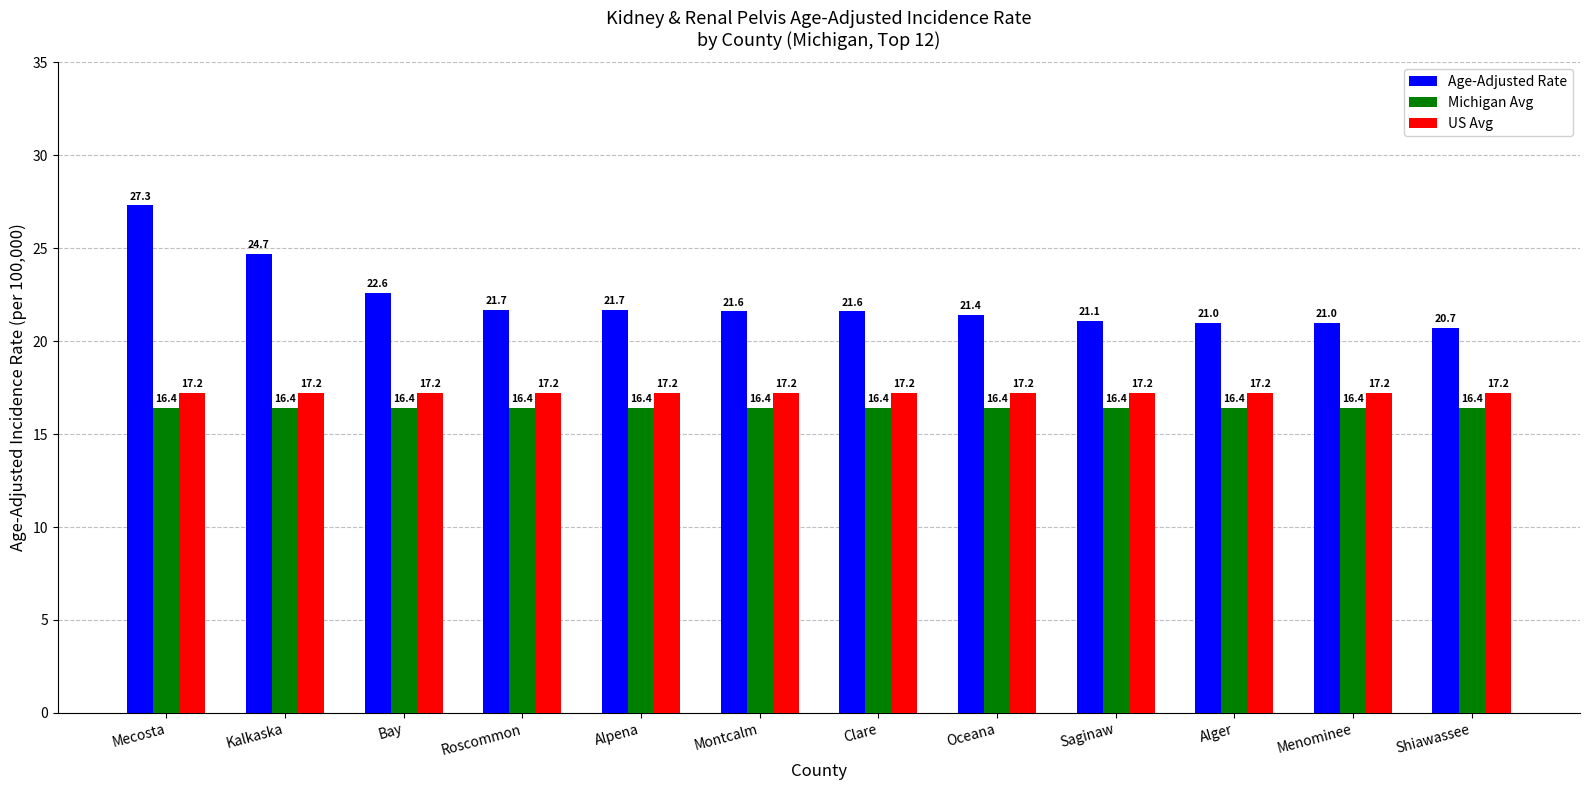

What is the smallest value displayed?

16.4